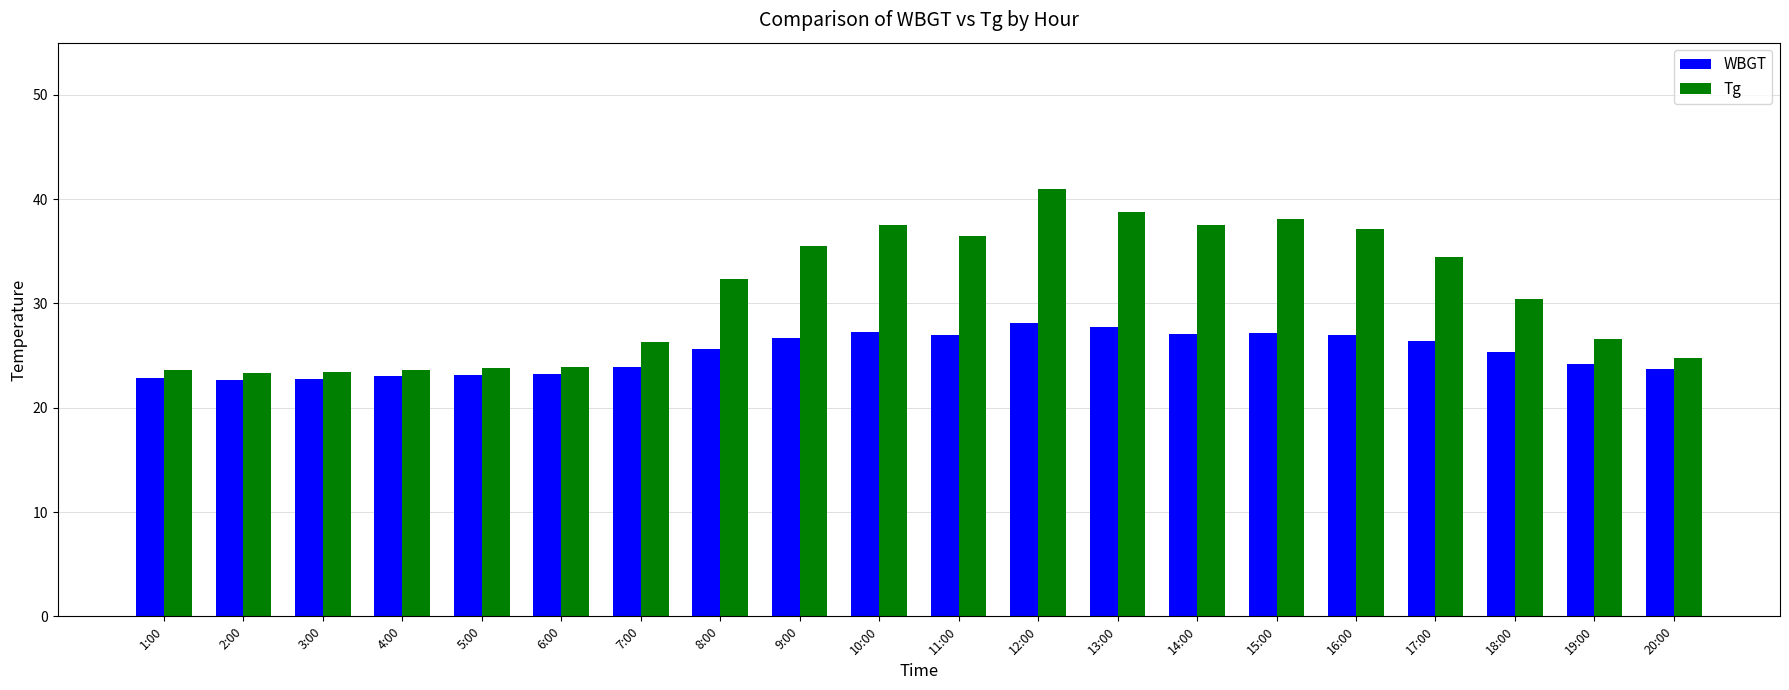

Is the value of Tg at 9:00 greater than the value of WBGT at 5:00?

Yes